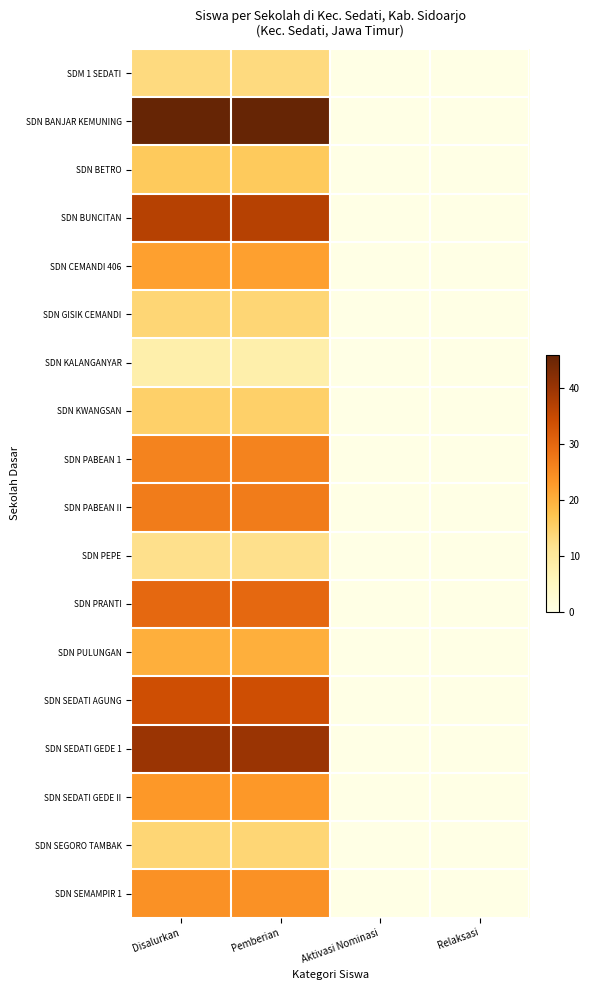

At Aktivasi Nominasi, list the series in order from smallest to largest.

SDM 1 SEDATI, SDN BANJAR KEMUNING, SDN BETRO, SDN BUNCITAN, SDN CEMANDI 406, SDN GISIK CEMANDI, SDN KALANGANYAR, SDN KWANGSAN, SDN PABEAN 1, SDN PABEAN II, SDN PEPE, SDN PRANTI, SDN PULUNGAN, SDN SEDATI AGUNG, SDN SEDATI GEDE 1, SDN SEDATI GEDE II, SDN SEGORO TAMBAK, SDN SEMAMPIR 1